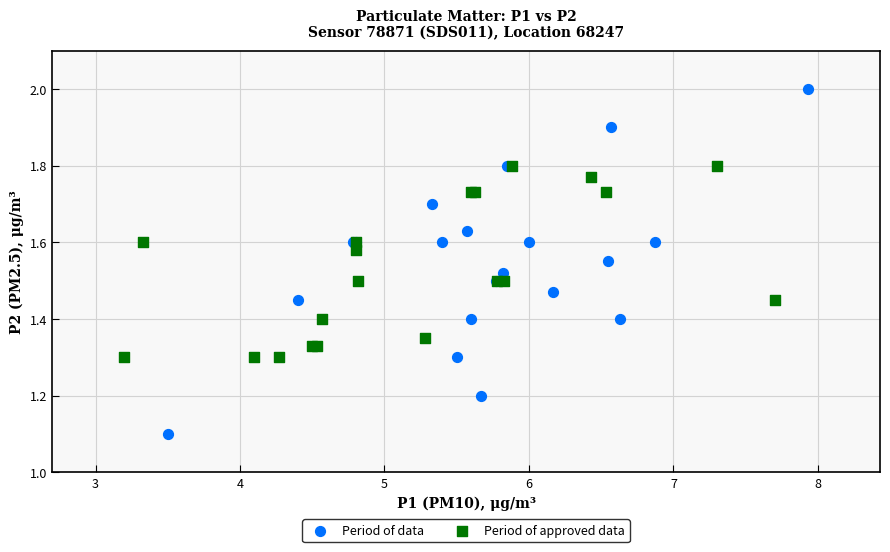

Which series has the largest Y range (max minus min)?

Period of data